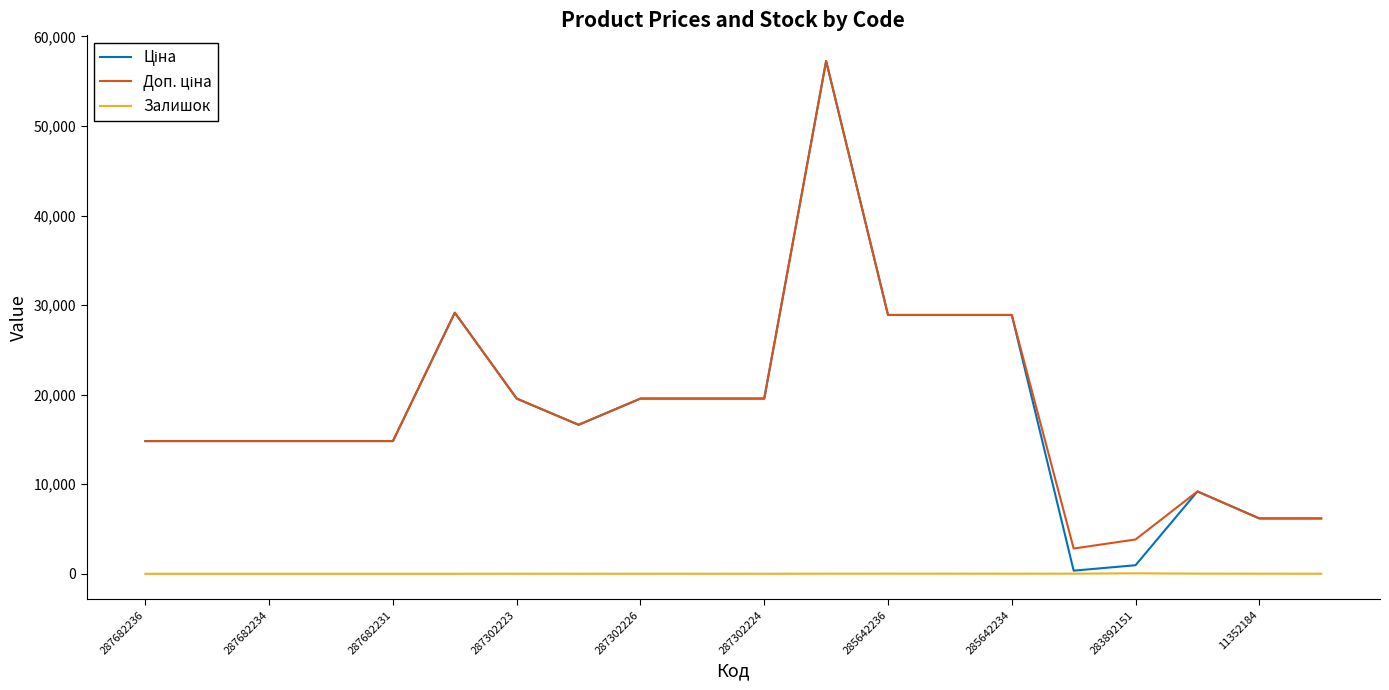

What is the greatest value displayed?

57258.0